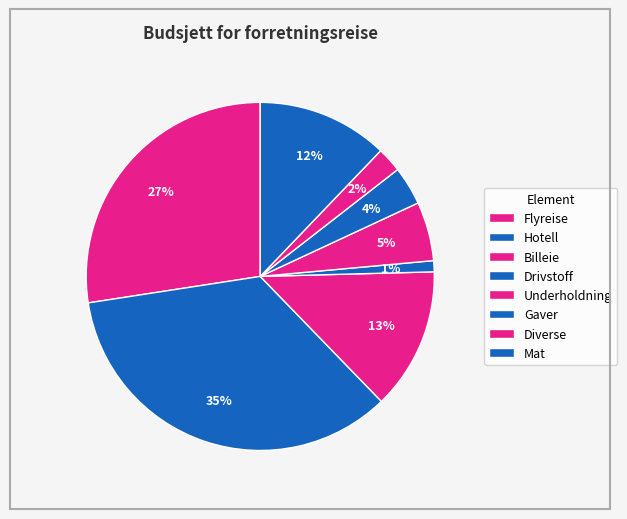

How many segments does this pie chart have?

8